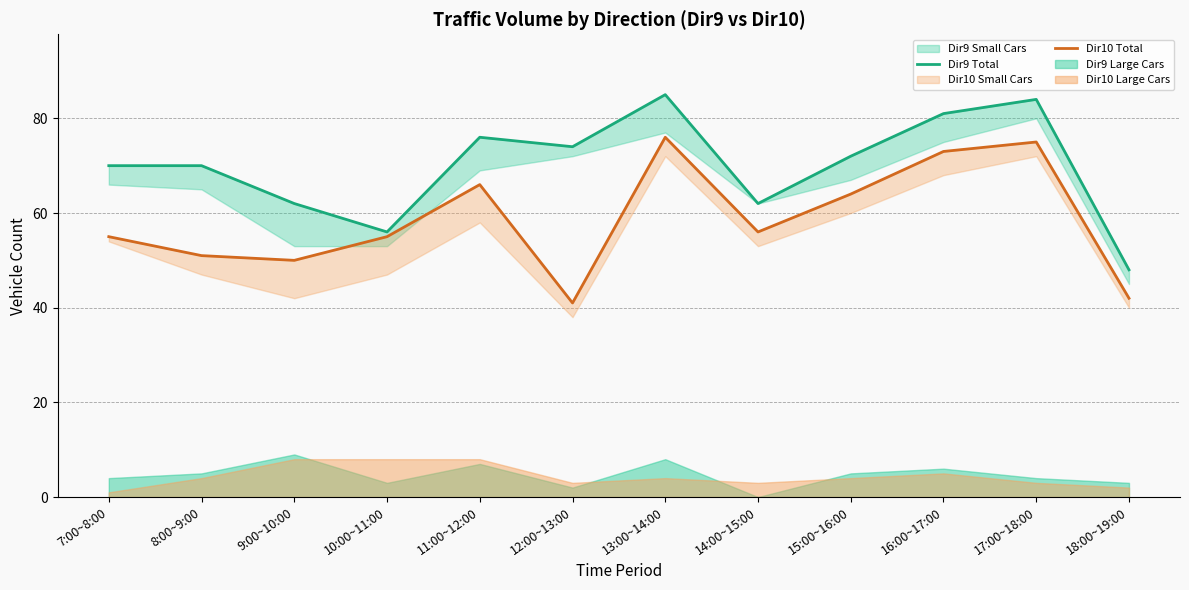

How many interior local peaks does the Dir9 Total series have?

3